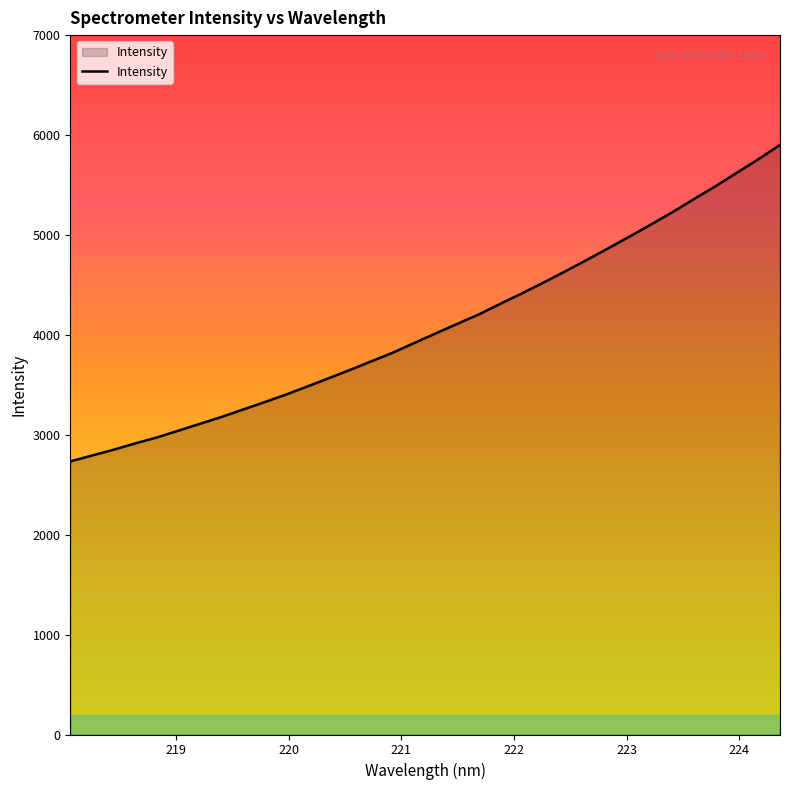

What is the difference between the maximum and minimum values?

3166.9